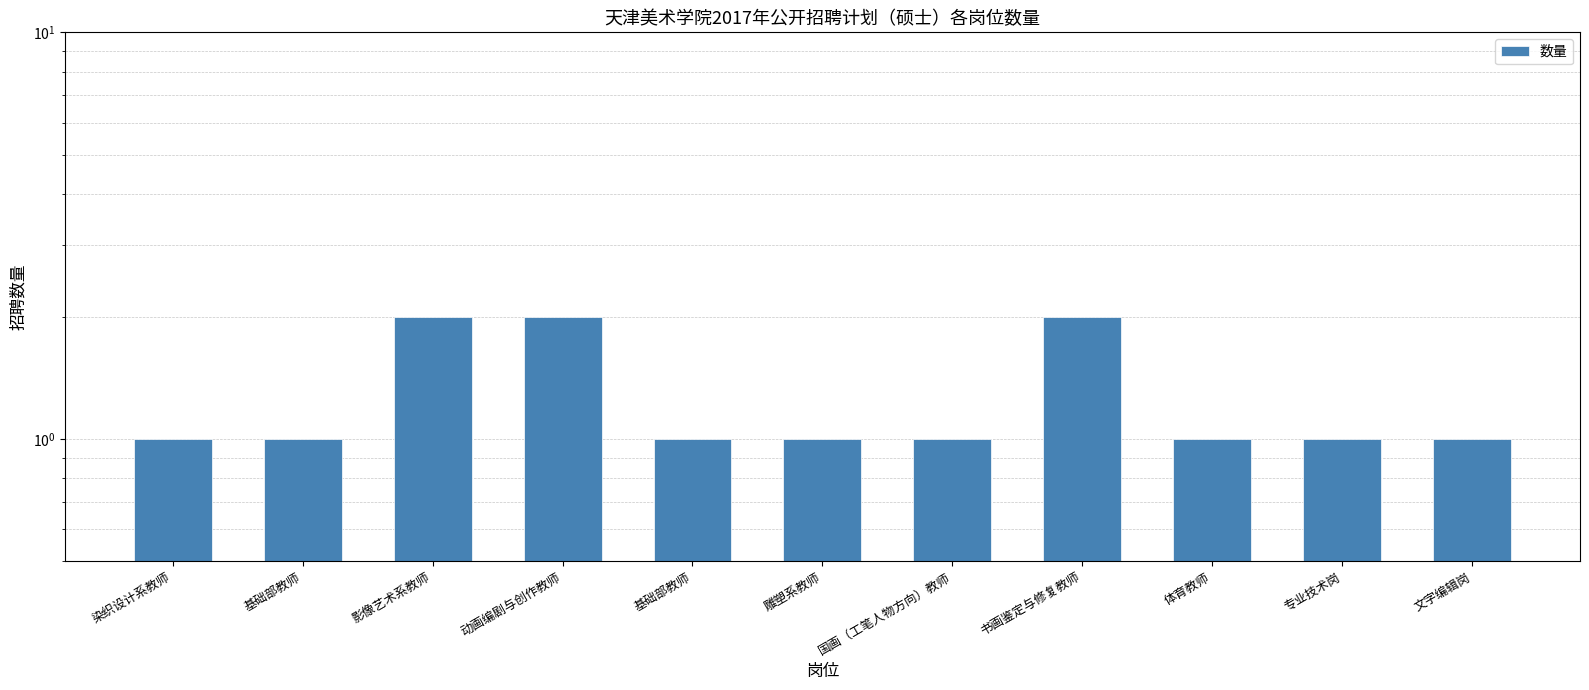

Reading left to right, extract all data points from this chart.

染织设计系教师=1	基础部教师=1	影像艺术系教师=2	动画编剧与创作教师=2	基础部教师=1	雕塑系教师=1	国画（工笔人物方向）教师=1	书画鉴定与修复教师=2	体育教师=1	专业技术岗=1	文字编辑岗=1